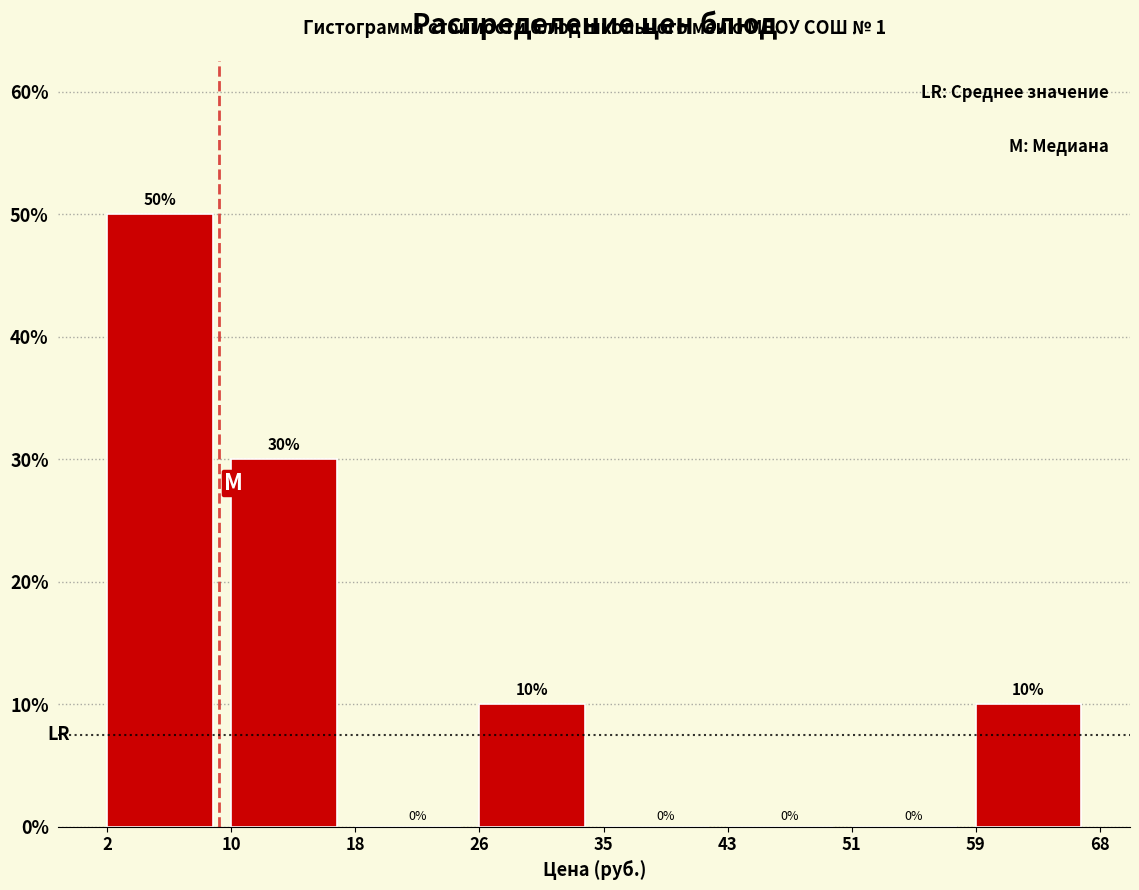

Reading left to right, transcribe this chart: for each bar, give the range it covers on the x-axis and its height.

2 to 10: 50
10 to 18: 30
18 to 26: 0
26 to 35: 10
35 to 43: 0
43 to 51: 0
51 to 59: 0
59 to 68: 10